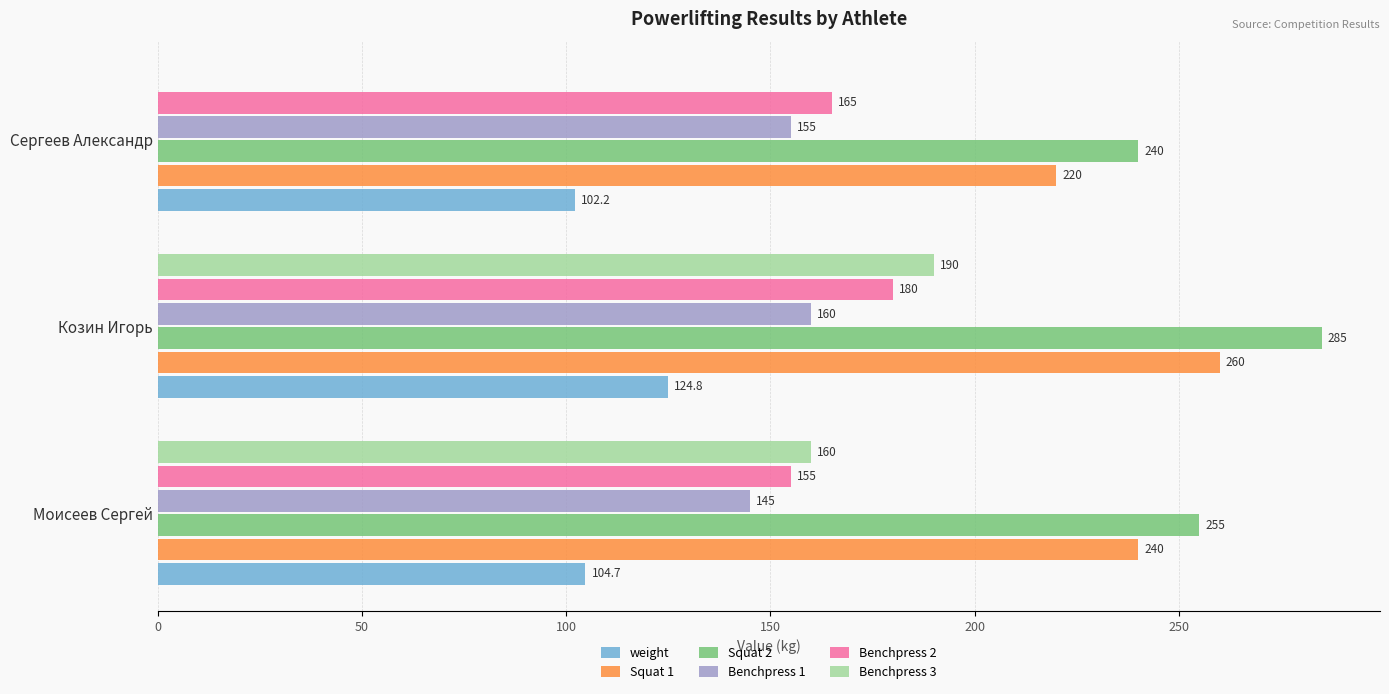

True or false: Squat 2 has a value of 285.0 at Козин Игорь.

True